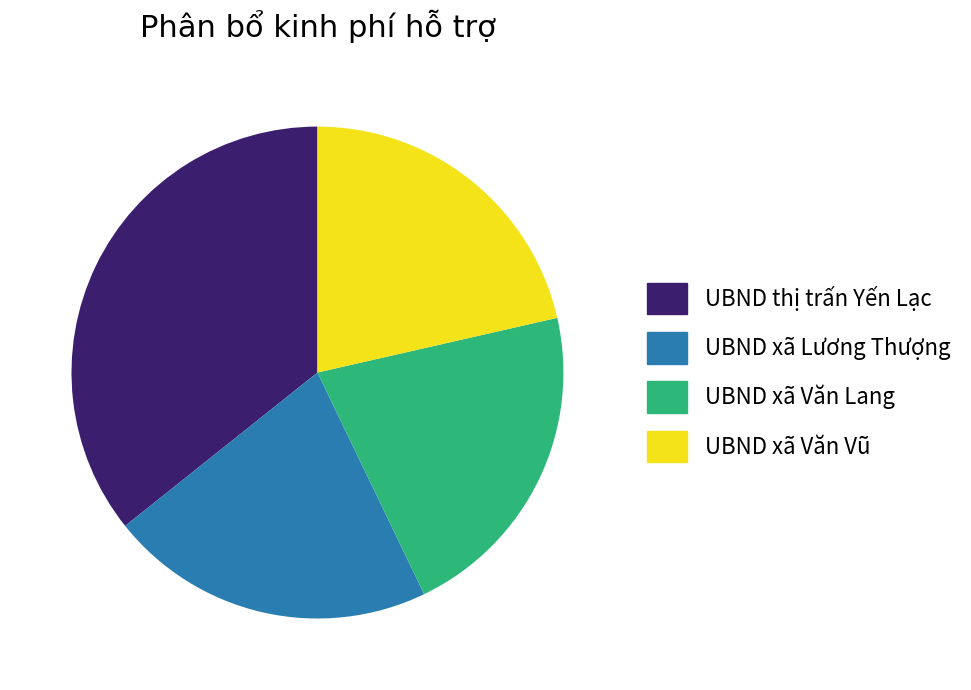

True or false: UBND xã Văn Vũ accounts for 21% of the total.

True